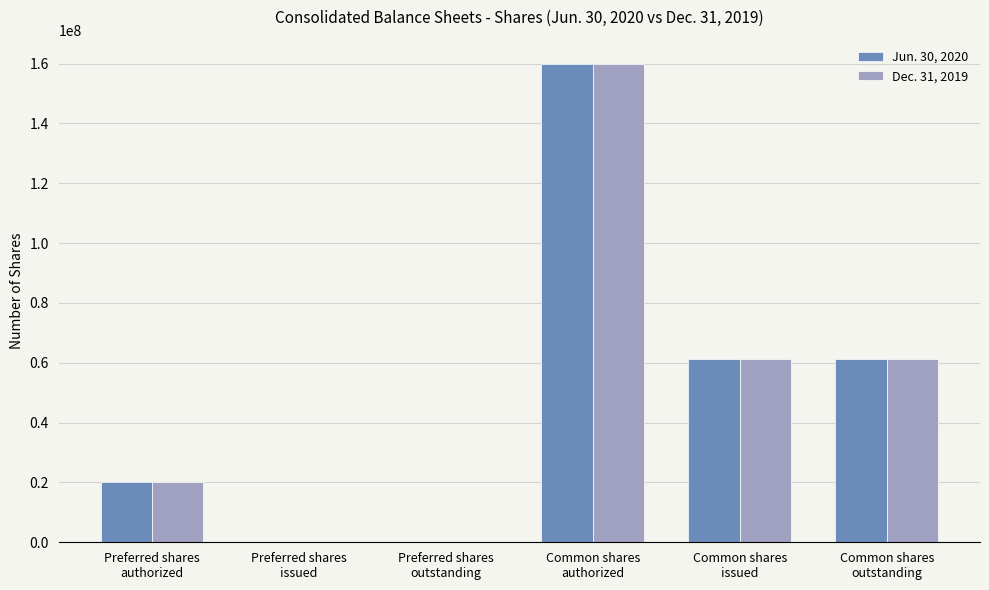

What is the greatest value displayed?

160000000